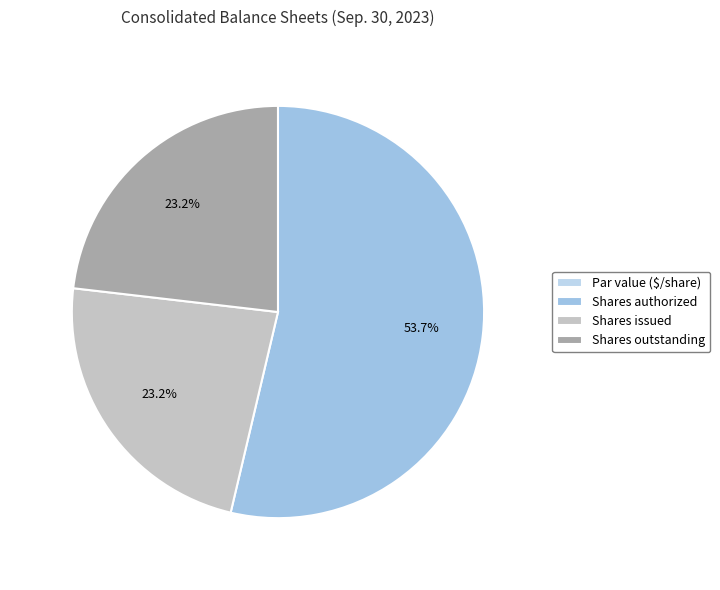

Which slice is the smallest?

Common stock, par value (in dollars per share)